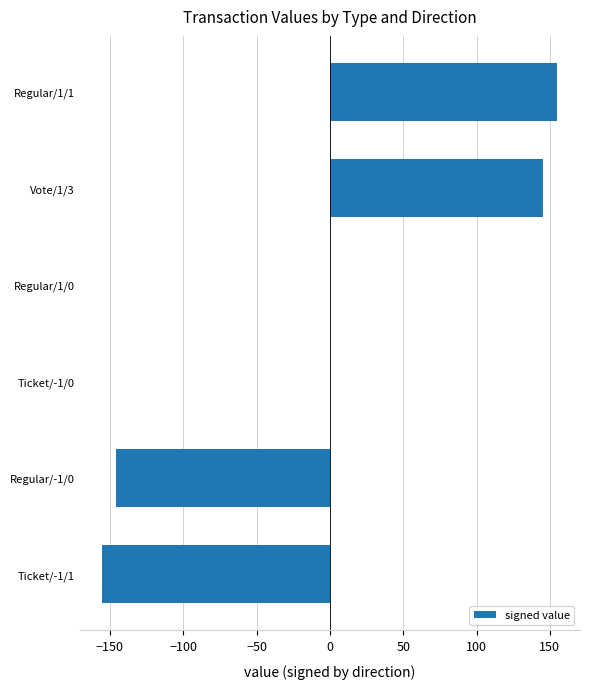

At which category does the chart reach its peak across all series?

Regular/1/1